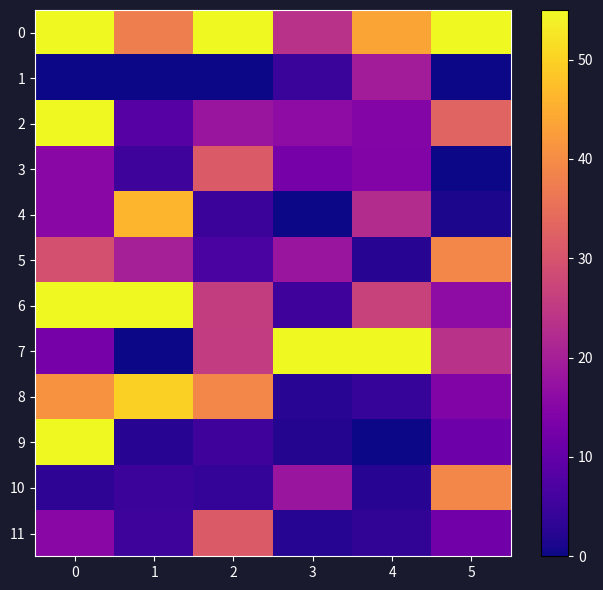

Reading left to right, what are all the values shown in this chart?

0: 0=55.0	1=37.6	2=55.0	3=23.5	4=43.6	5=55.0
1: 0=0.0	1=0.0	2=0.0	3=4.6	4=19.4	5=0.0
2: 0=55.0	1=8.2	2=18.1	3=16.3	4=14.7	5=33.0
3: 0=15.5	1=5.1	2=31.3	3=12.9	4=14.4	5=0.0
4: 0=15.5	1=46.1	2=4.7	3=0.0	4=22.4	5=1.2
5: 0=29.6	1=20.1	2=6.8	3=18.2	4=2.4	5=39.0
6: 0=55.0	1=55.0	2=25.8	3=5.2	4=26.7	5=16.2
7: 0=12.7	1=0.0	2=25.4	3=55.0	4=55.0	5=23.6
8: 0=40.9	1=49.7	2=38.9	3=2.7	4=4.1	5=14.2
9: 0=55.0	1=2.5	2=5.3	3=2.0	4=0.0	5=11.5
10: 0=3.1	1=4.8	2=3.9	3=18.2	4=2.4	5=39.0
11: 0=15.5	1=5.1	2=31.3	3=2.3	4=3.5	5=12.1